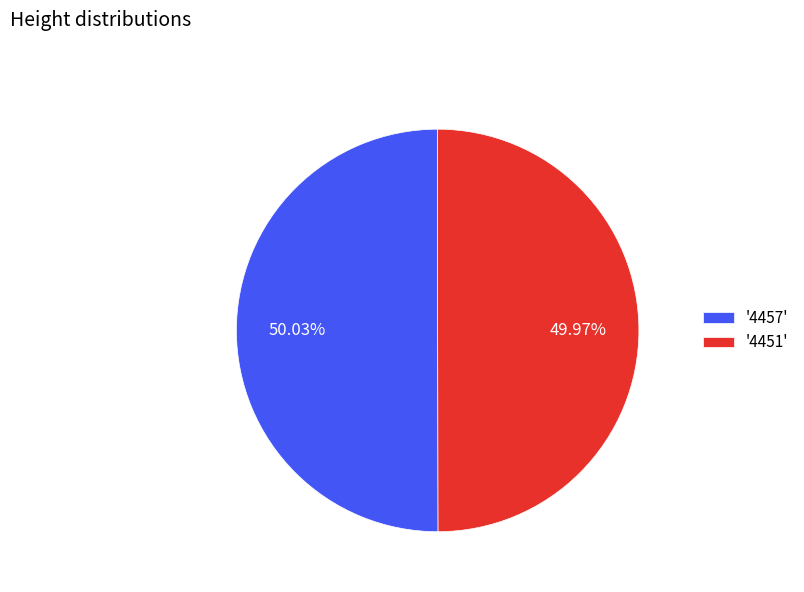

What is the ratio of the value at '4451' to the value at '4457'?

1.0